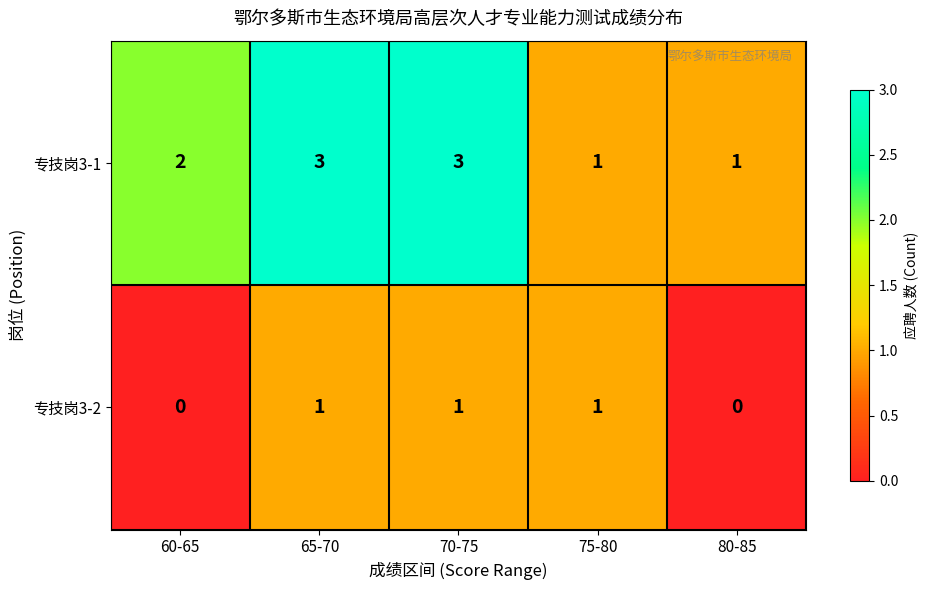

Which series changed the most between 70-75 and 75-80?

专技岗3-1